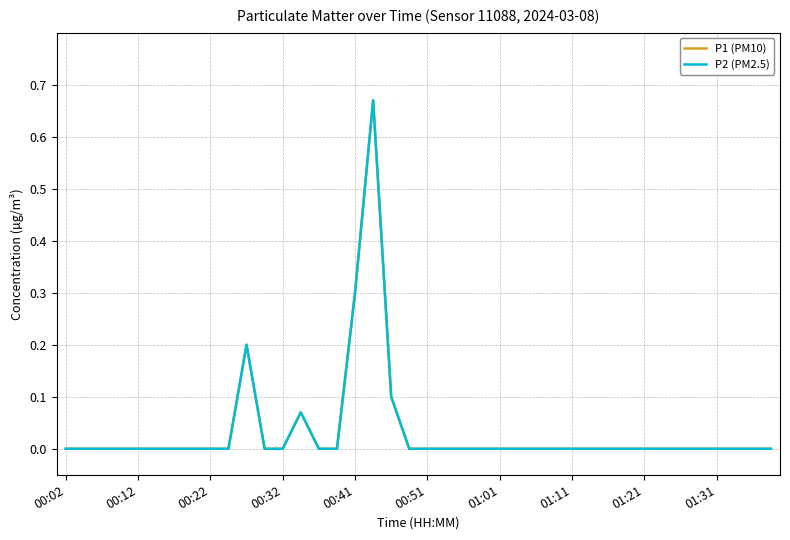

At how many categories does at least one series exceed 0?

5